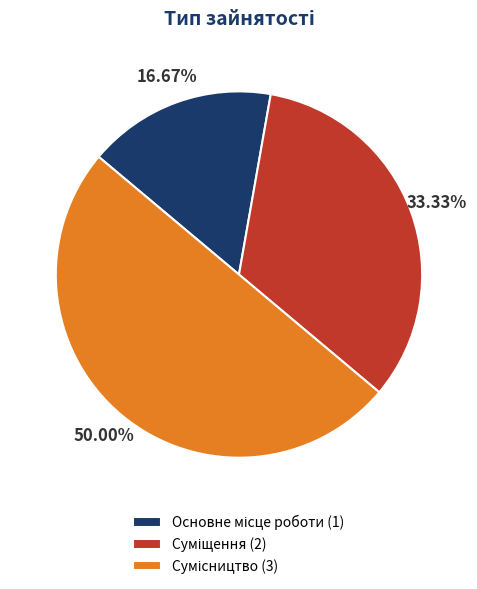

How many slices are in this pie chart?

3